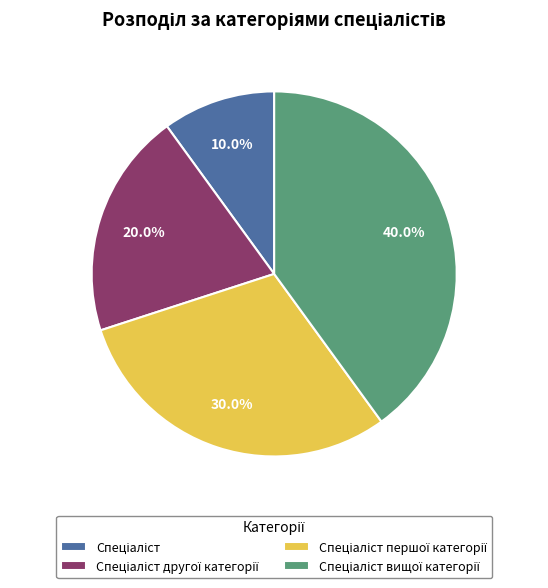

Is there any slice that represents more than half of the pie?

No